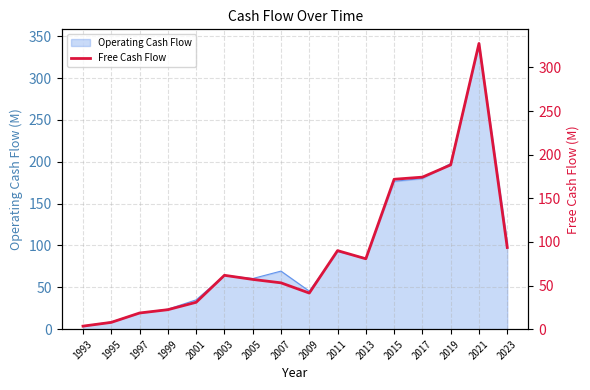

What is the value of the 2nd point from the left?

7.8